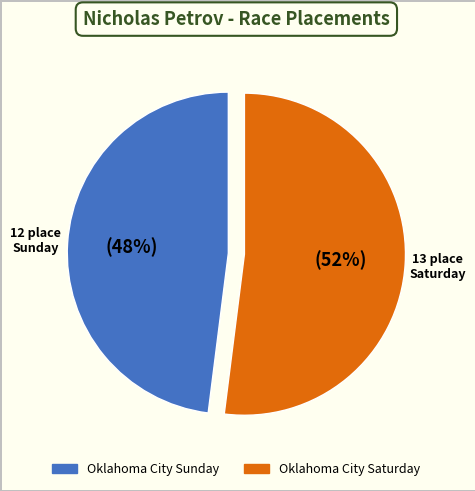

To the nearest percent, what is the average slice percentage?

50%